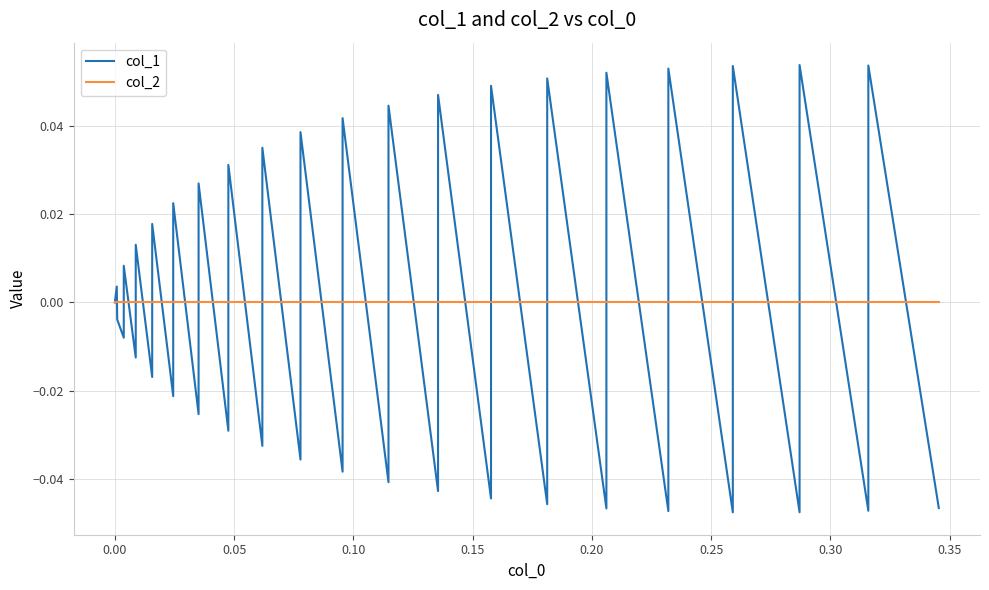

How many lines are shown in the chart?

2